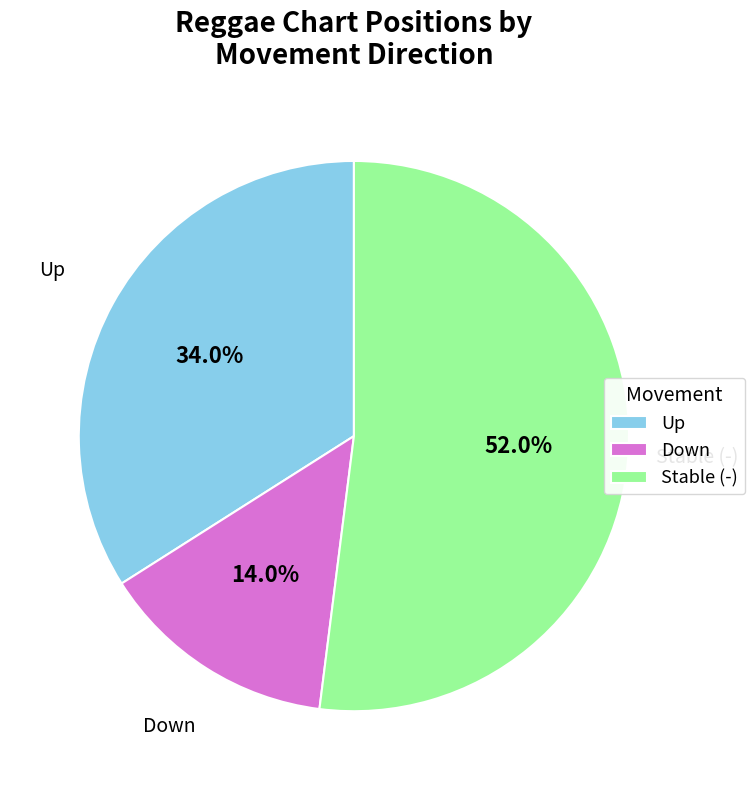

Combined, what portion of the pie is Down and Stable (-)?

66.0%